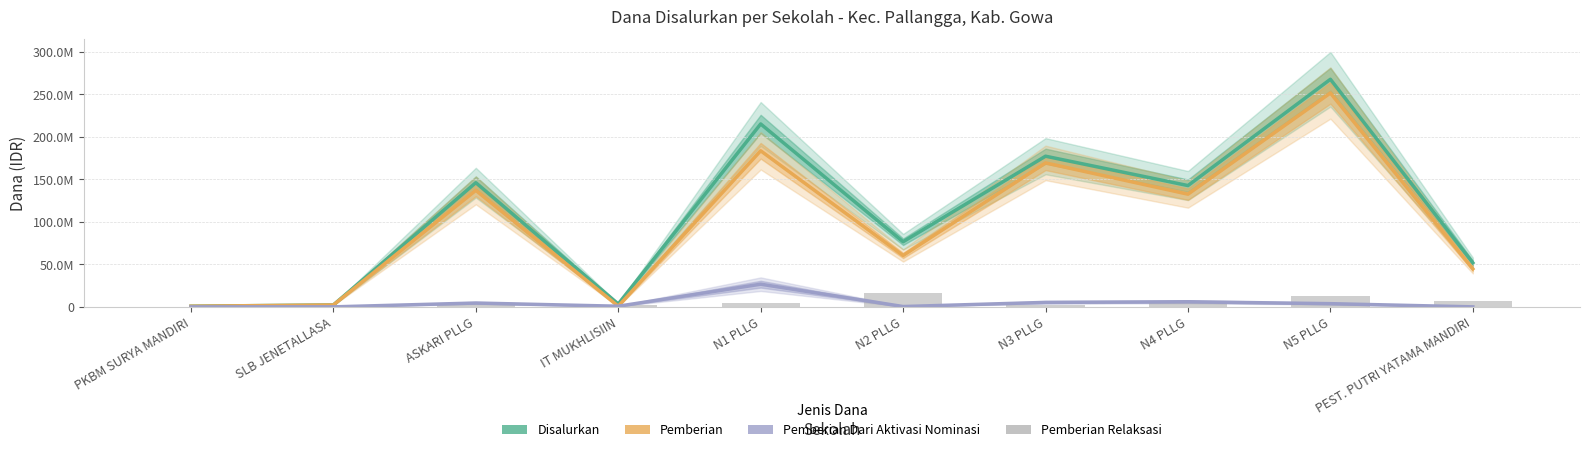

What is the difference between the second highest and second lowest values in the Disalurkan series?

212625000